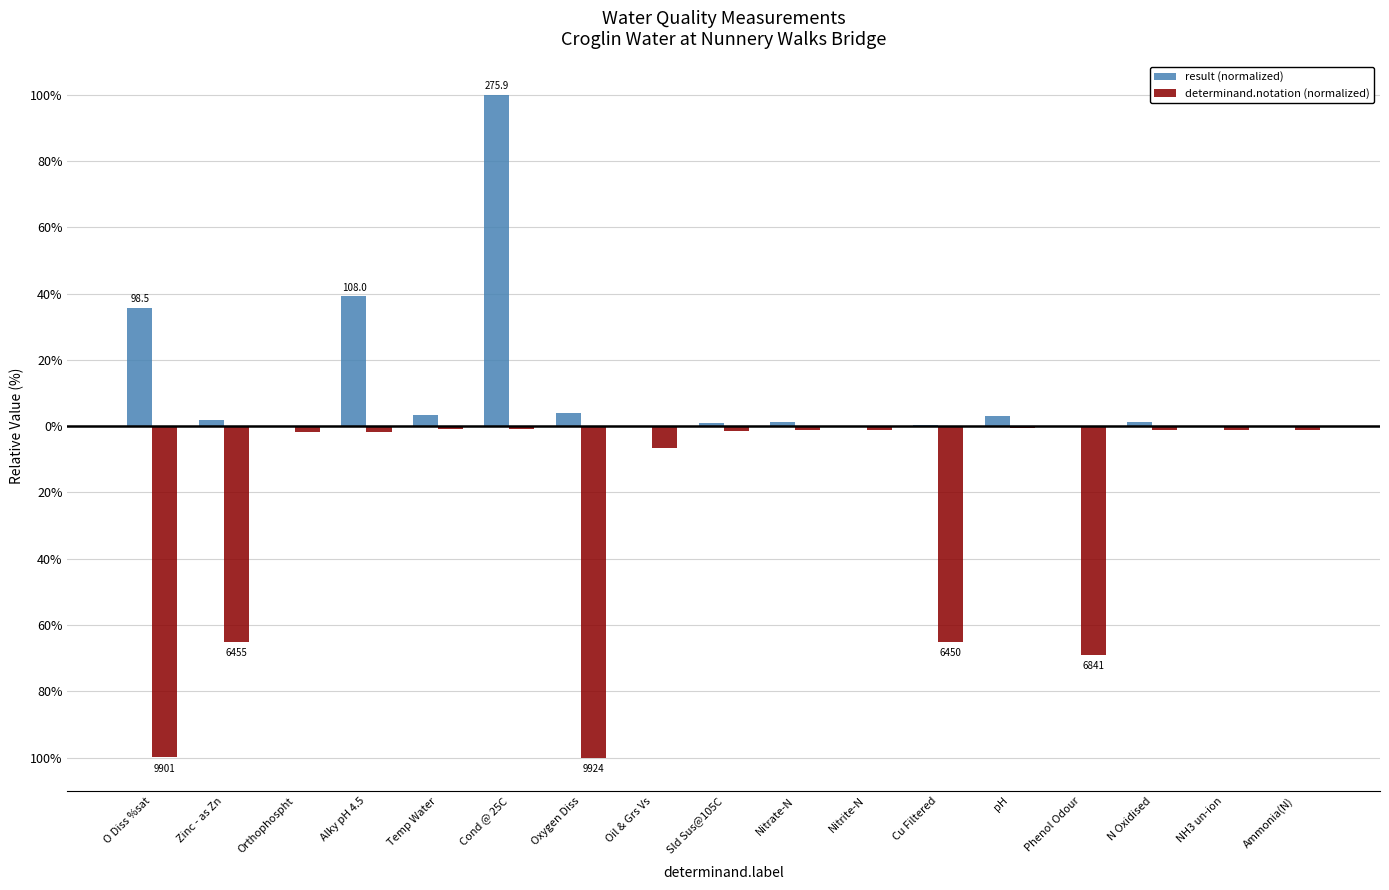

What are all the series names shown in the legend?

result (normalized), determinand.notation (normalized)